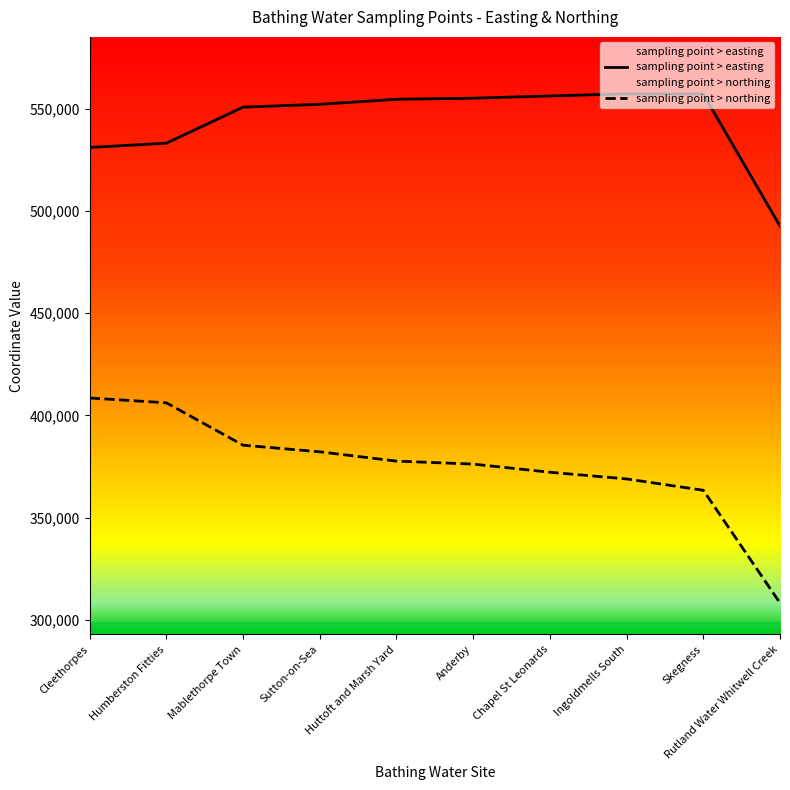

Is the value of sampling point > northing at Ingoldmells South greater than the value of sampling point > easting at Anderby?

No